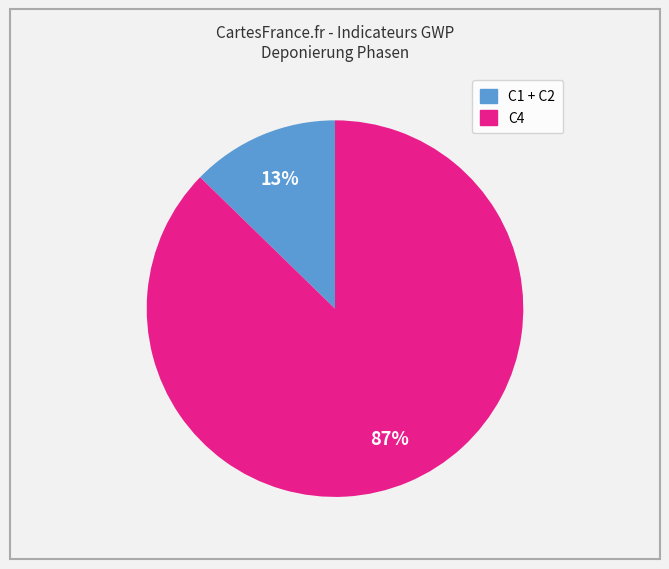

Does any single category account for the majority?

Yes